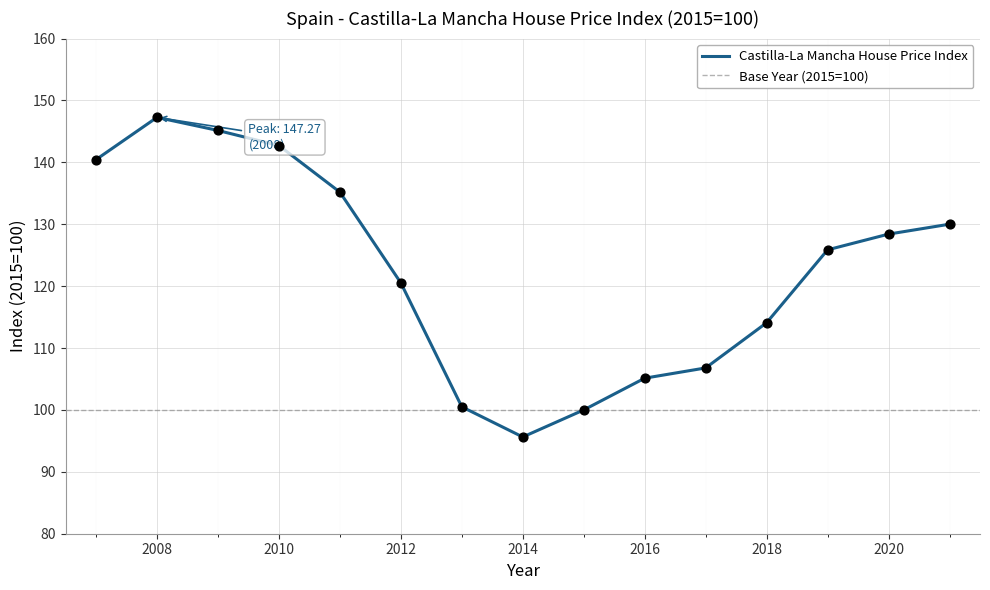

What is the change in value from 2010 to 2011?

-7.5